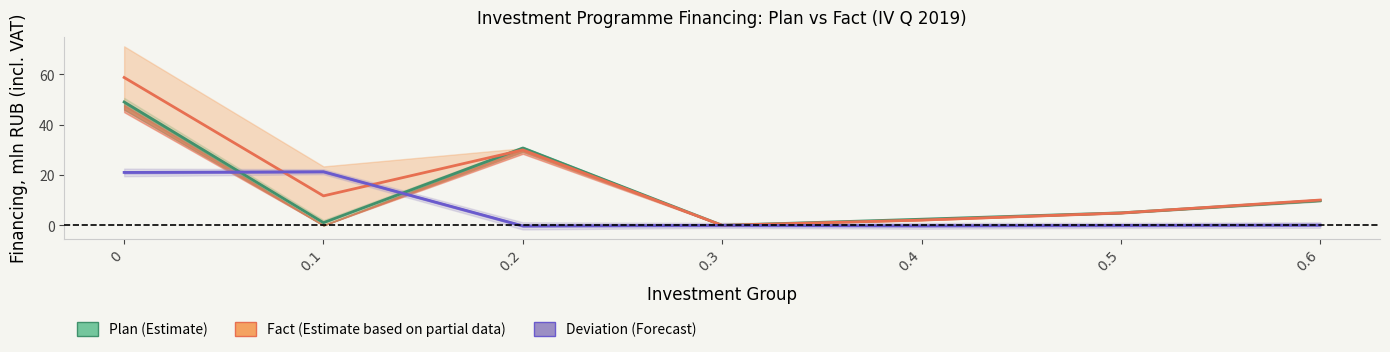

What is the label of the 2nd point from the left?

0.1